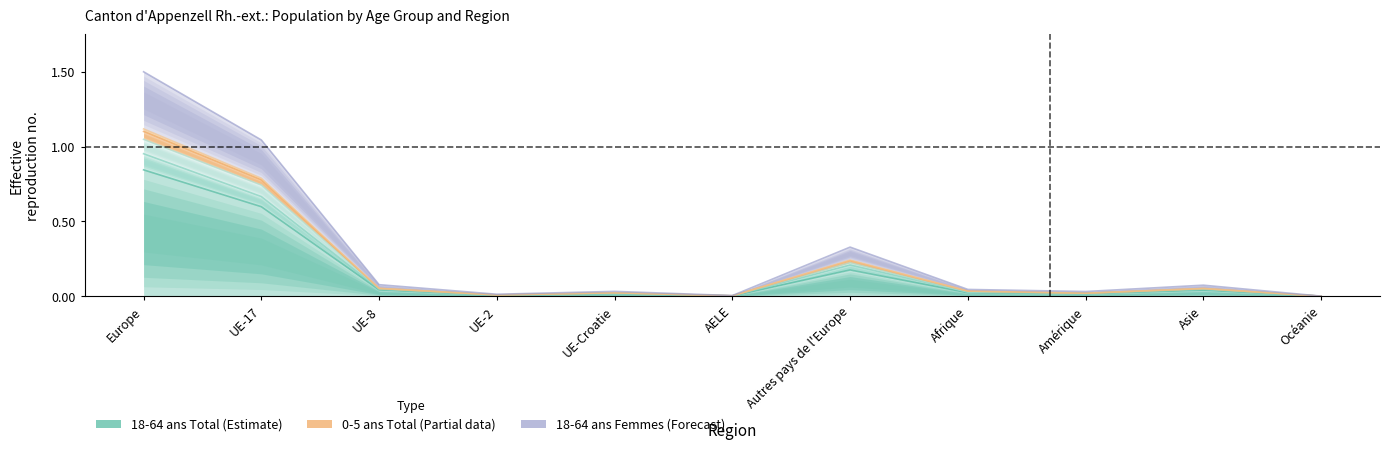

Which series has the largest total across all categories?

6 - 15 ans Total